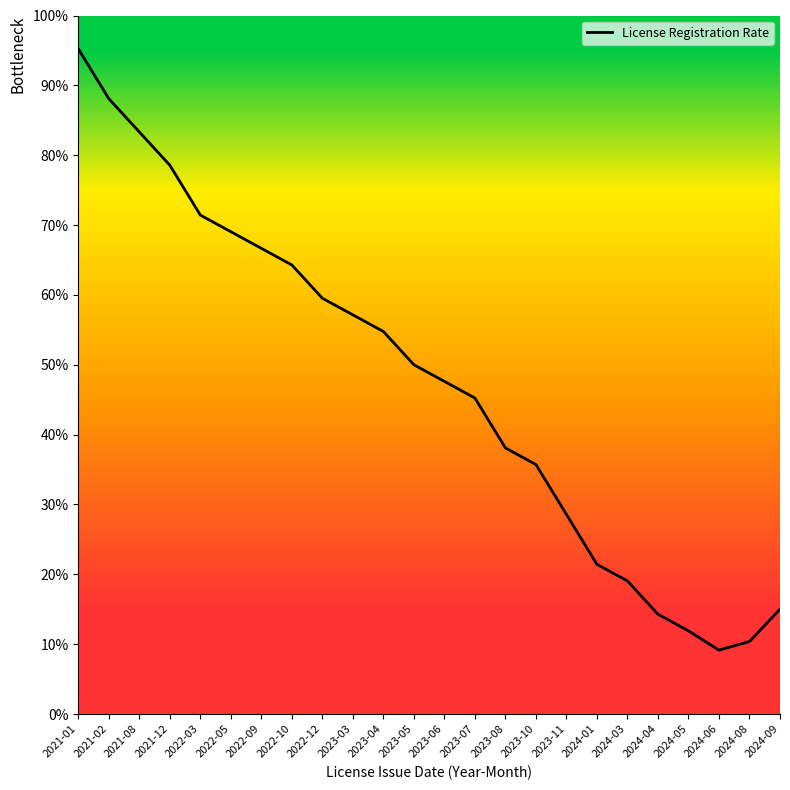

Where does the data first go above 50?

2021-01